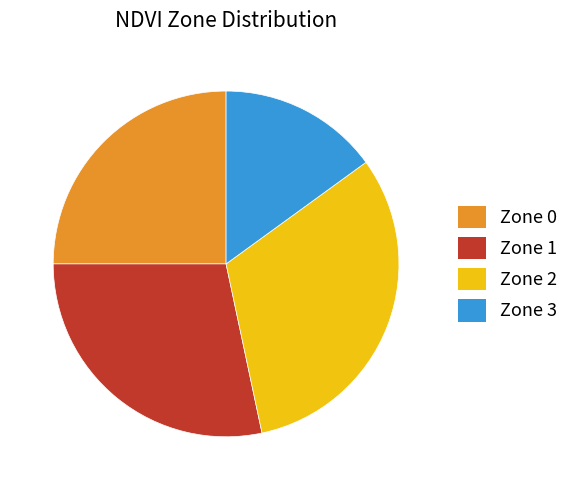

How many segments does this pie chart have?

4